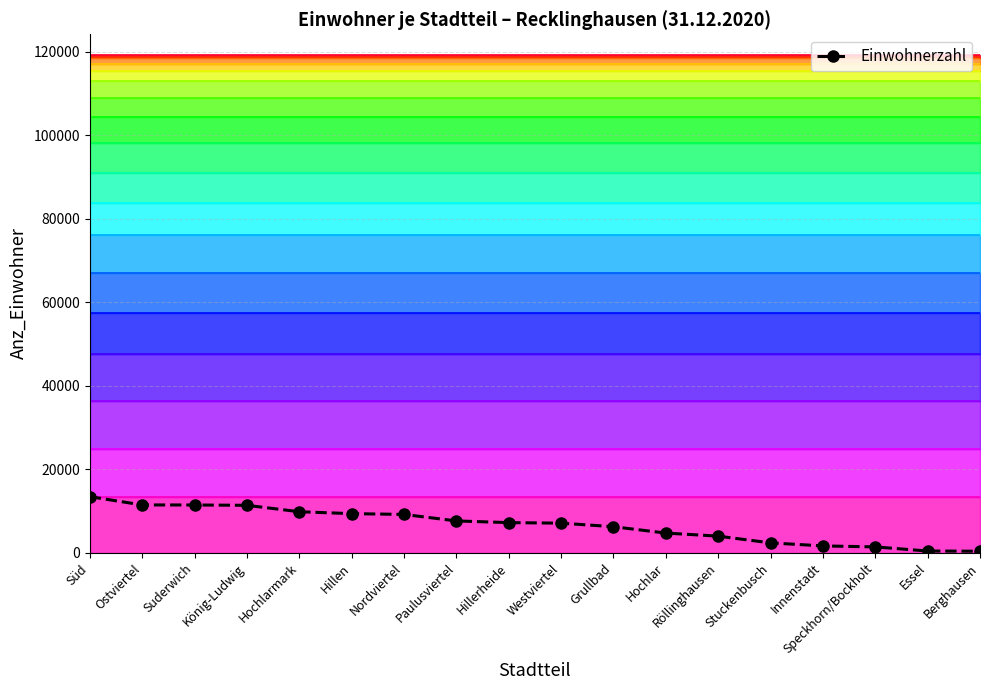

What position from the right is Paulusviertel?

11